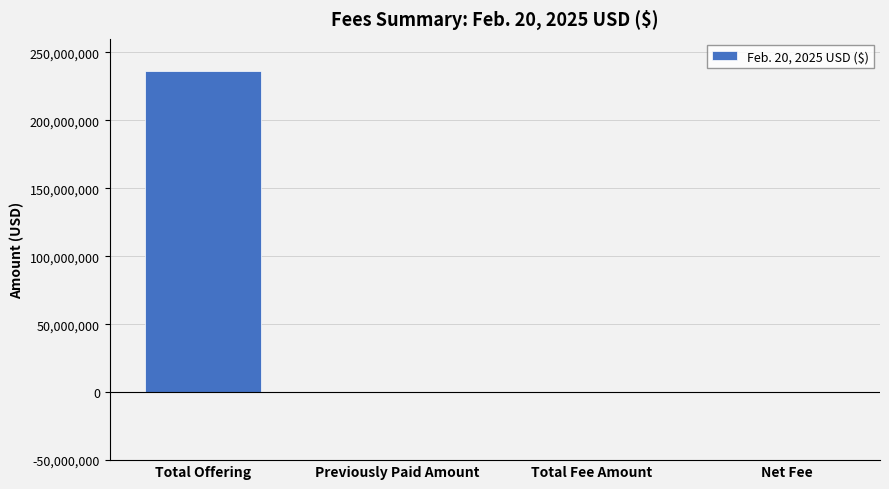

Count the values in the range 0 to 236700000.

4